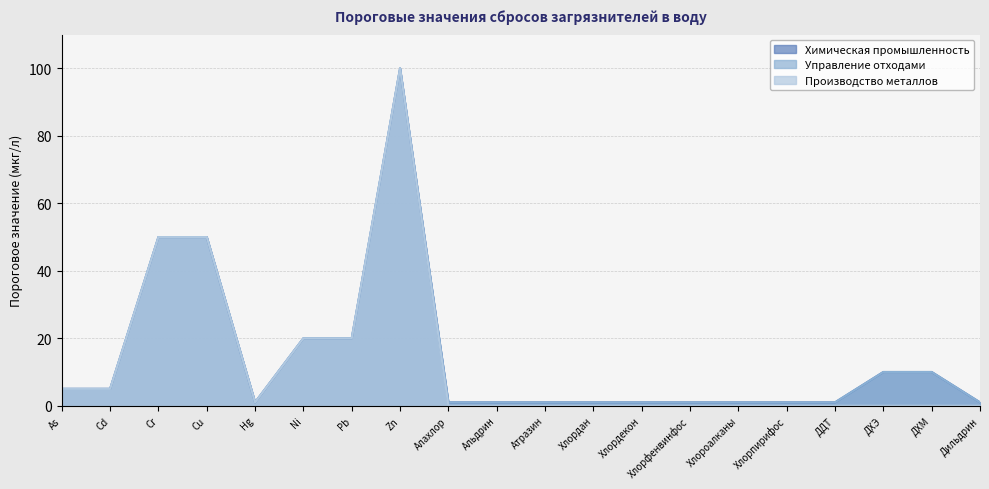

True or false: Производство металлов has a value of 69 at Атразин.

False